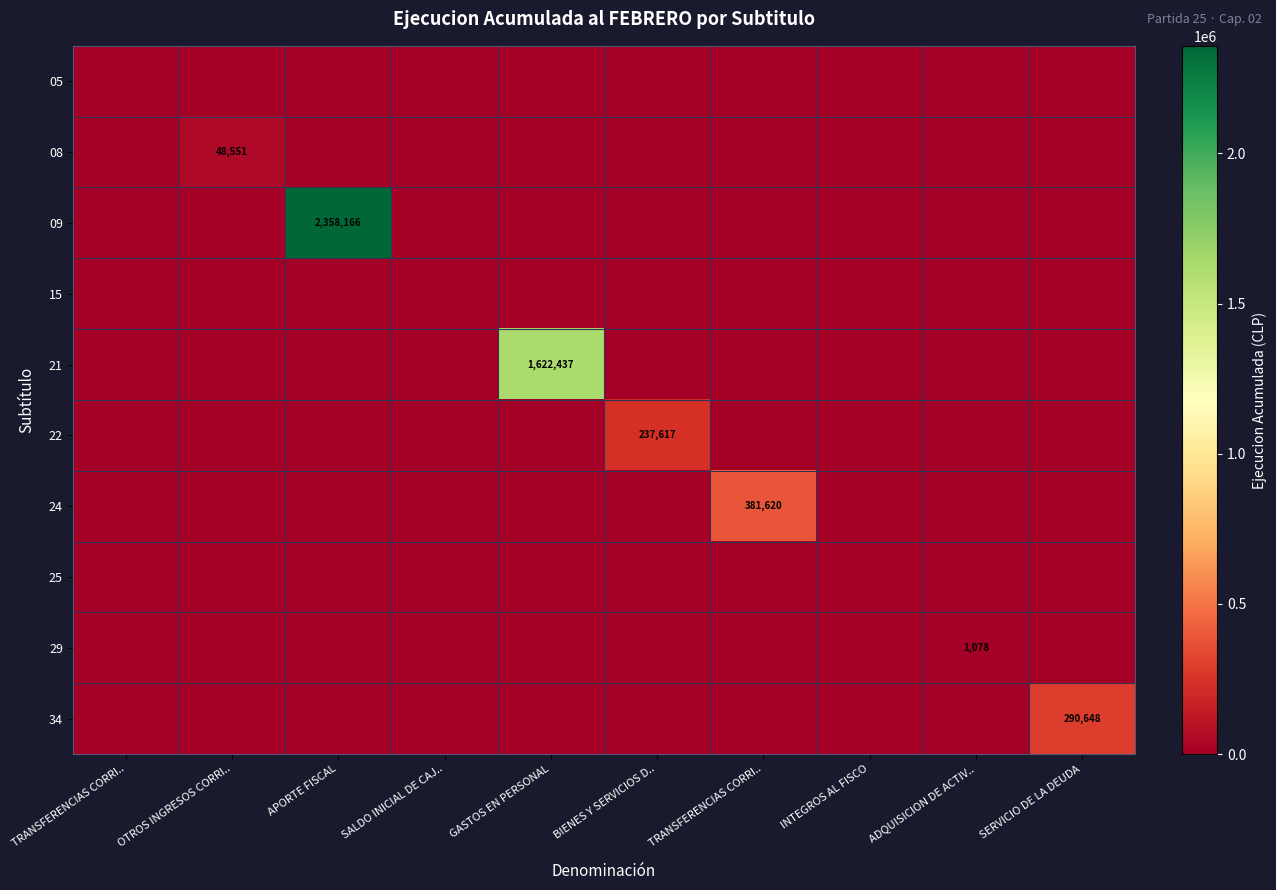

Which series has the largest total across all categories?

09